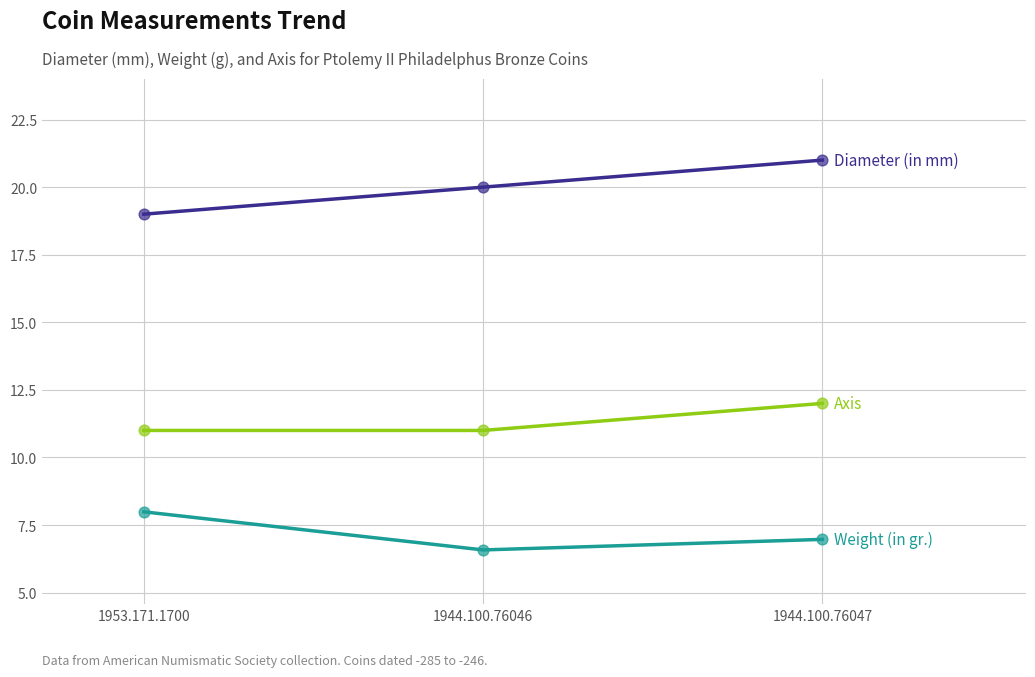

At which category is the sum across all series the highest?

1944.100.76047